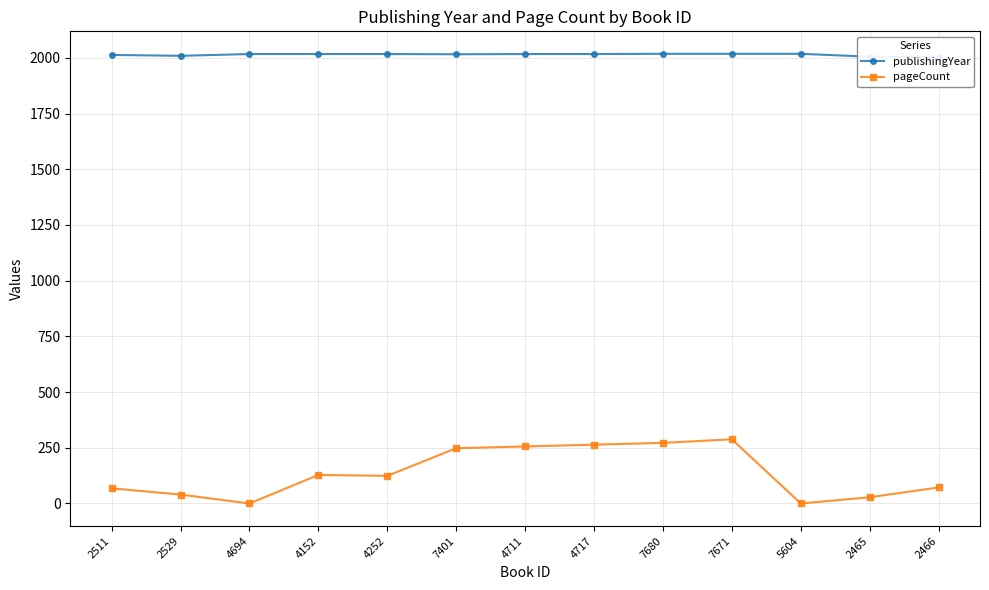

Which series has the largest range (max minus min)?

pageCount